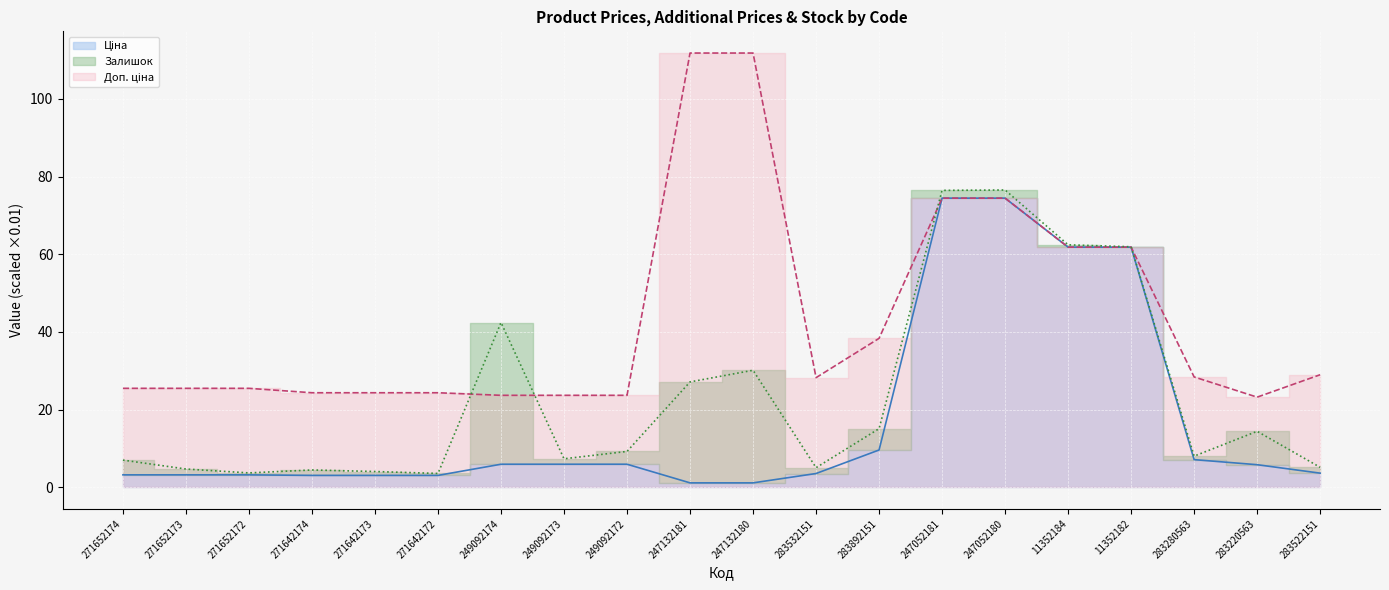

True or false: Ціна has more than 2 interior local peaks.

False